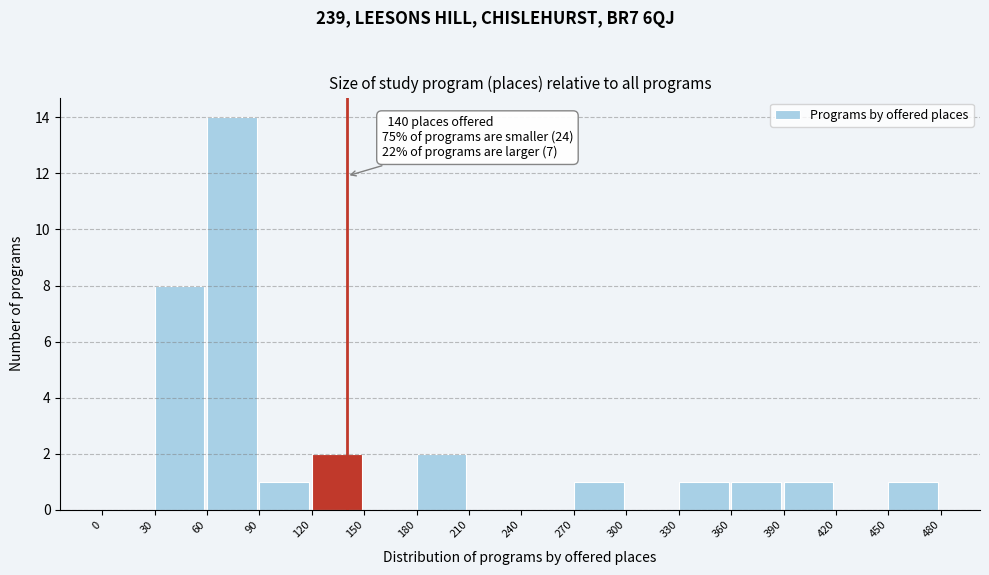

Over which range of the x-axis is the bar tallest?

60 to 90